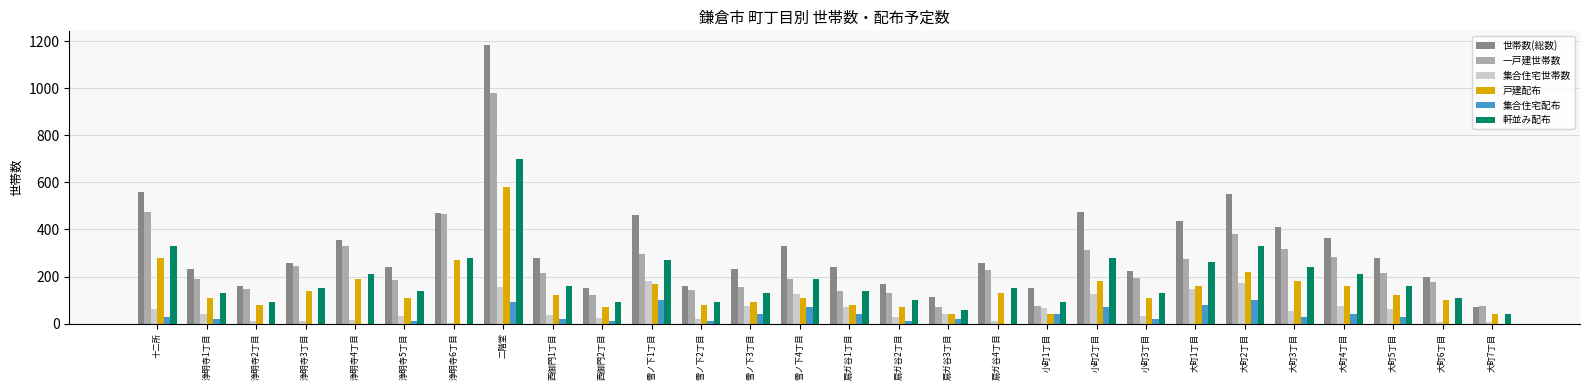

At which category is the sum across all series the highest?

二階堂